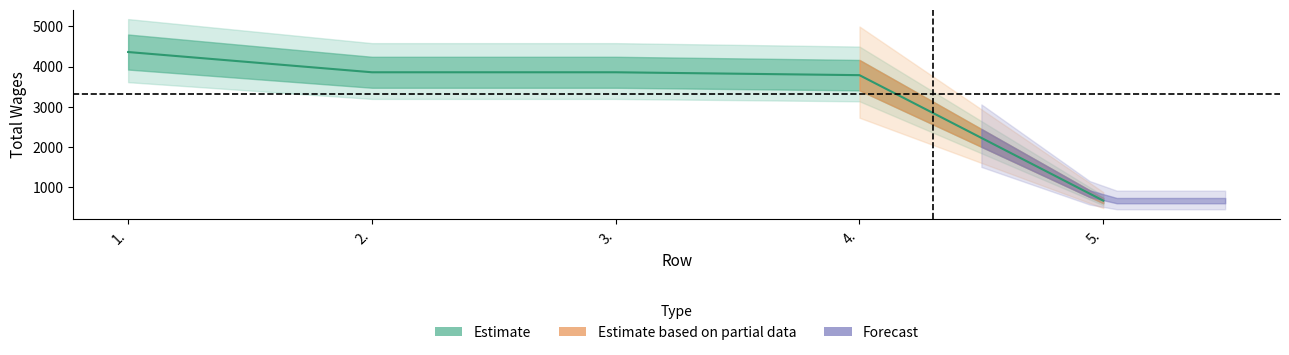

What is the change in value from 3. to 5.?

-3196